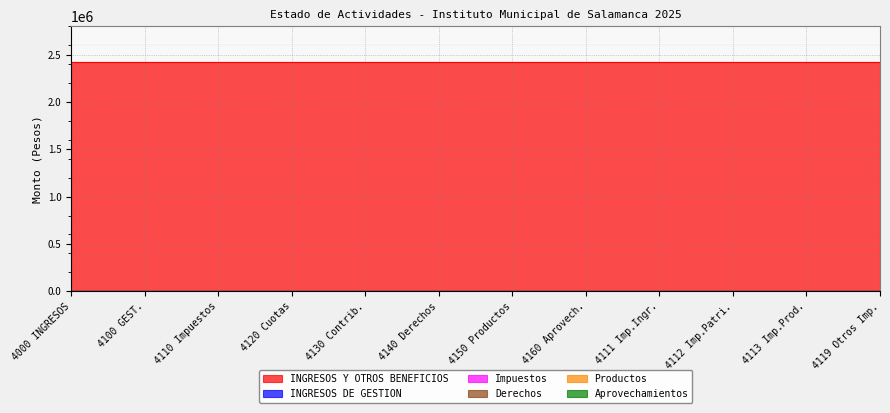

Rank the series at 4110 from lowest to highest value.

INGRESOS DE GESTION, Impuestos, Derechos, Productos, Aprovechamientos, INGRESOS Y OTROS BENEFICIOS